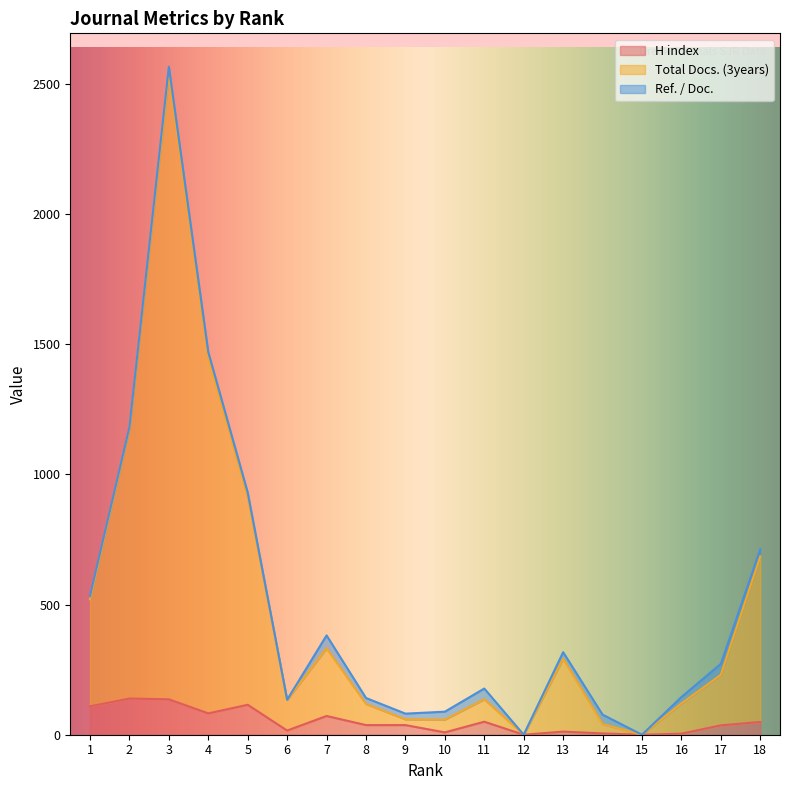

Count the number of categories in the chart.

18